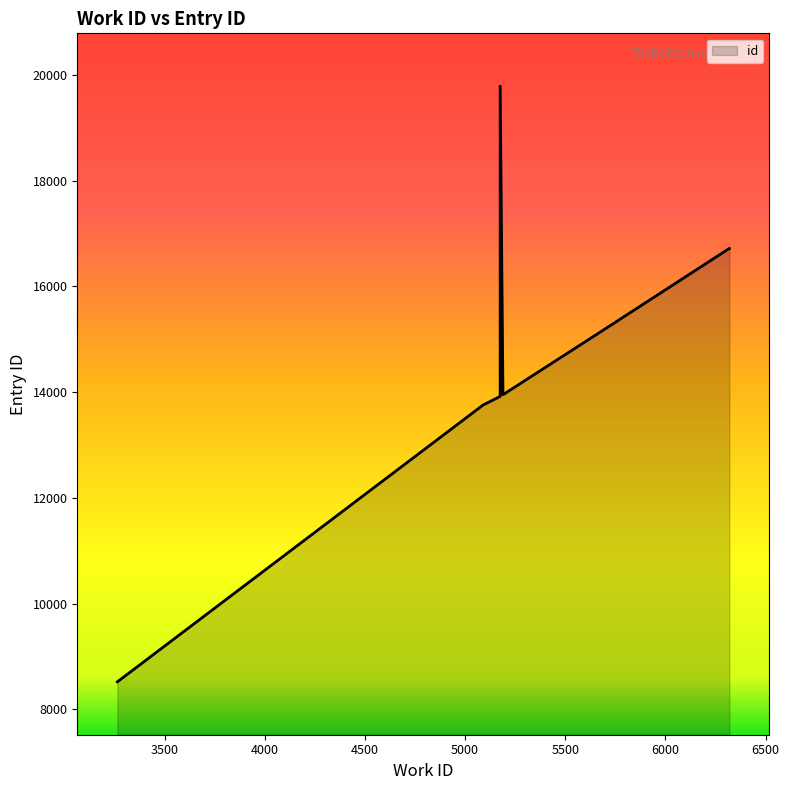

How many categories are shown in the chart?

10